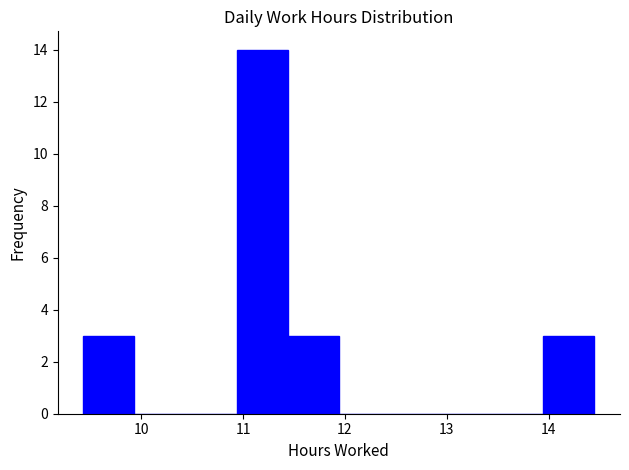

Reading left to right, transcribe this chart: for each bar, give the range it covers on the x-axis and its height. Neither the bar edges nor the heights are printed on the chart, so give them approximately, as read against the axes.

9.4 to 9.9: 3
9.9 to 10.4: 0
10.4 to 10.9: 0
10.9 to 11.4: 14
11.4 to 11.9: 3
11.9 to 12.4: 0
12.4 to 12.9: 0
12.9 to 13.4: 0
13.4 to 13.9: 0
13.9 to 14.5: 3